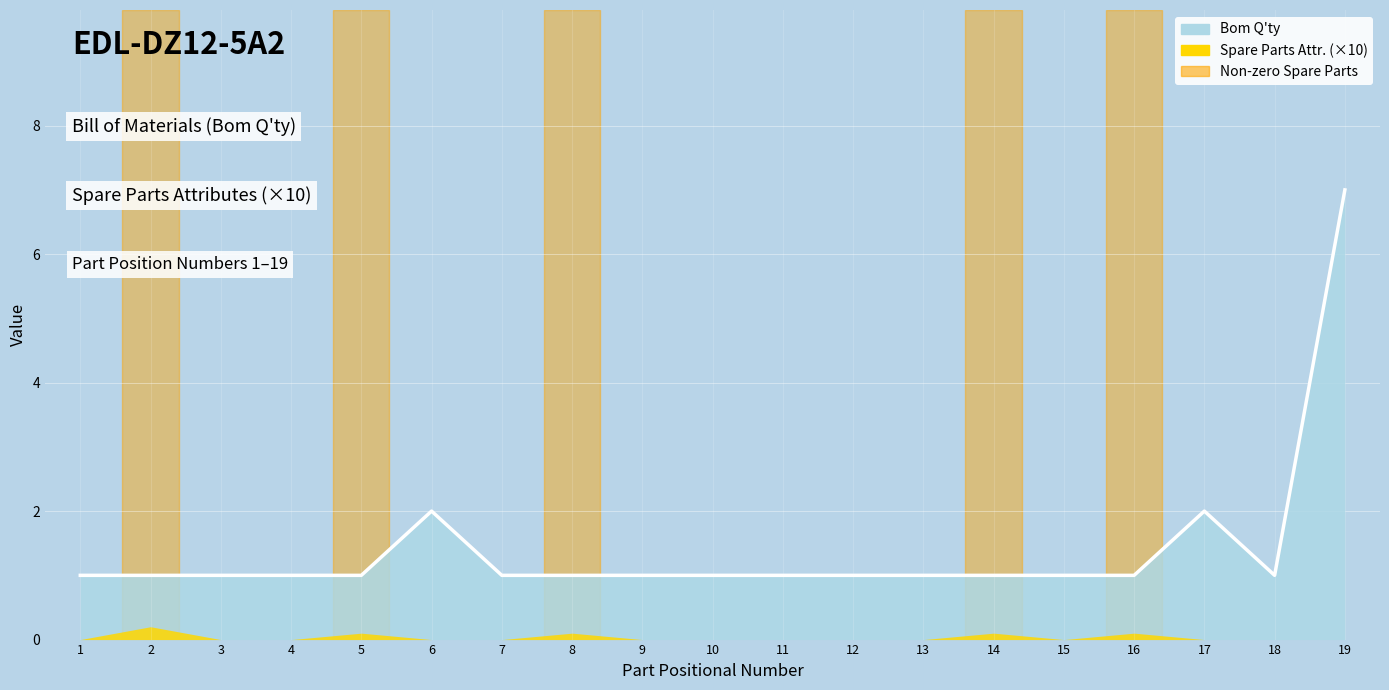

List the labels in order of value, smallest first.

1, 2, 3, 4, 5, 7, 8, 9, 10, 11, 12, 13, 14, 15, 16, 18, 6, 17, 19